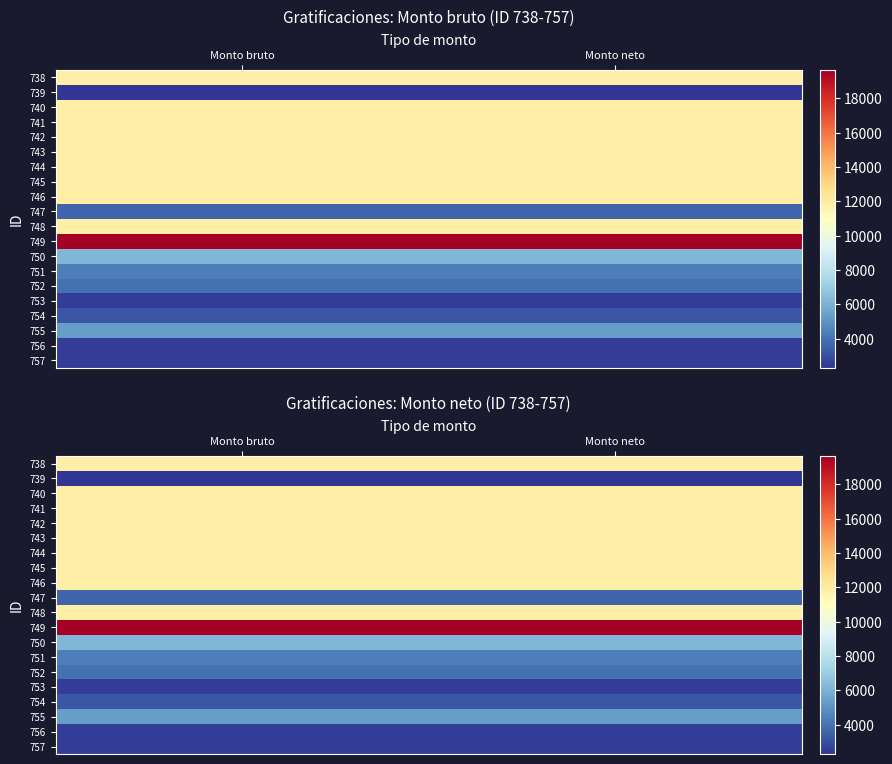

List the series in order of their peak value, lowest first.

739, 753, 757, 756, 754, 747, 752, 751, 755, 750, 738, 740, 741, 742, 743, 744, 745, 746, 748, 749